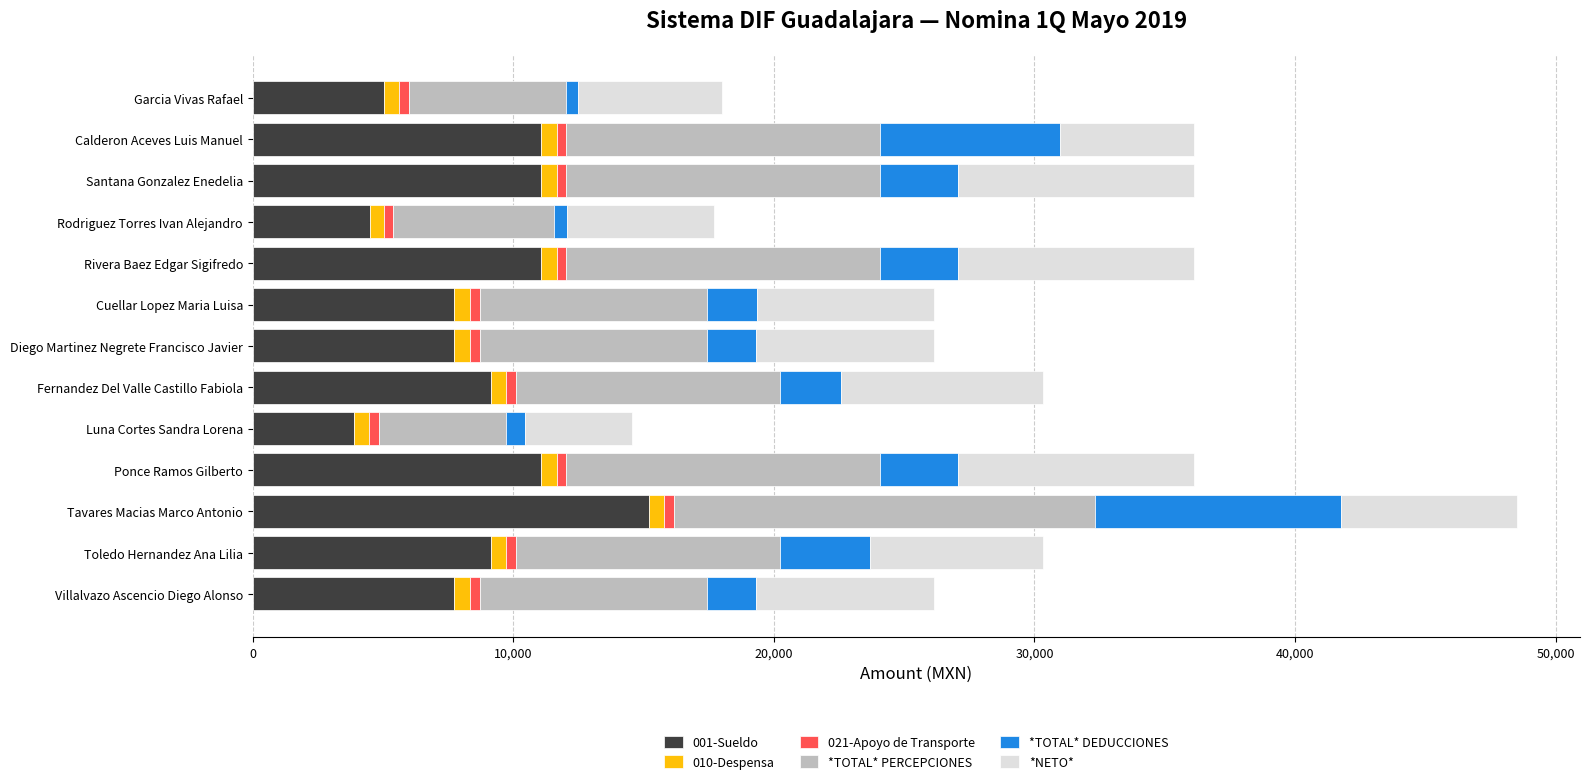

What is the lowest value of the 001-Sueldo series?

3882.3